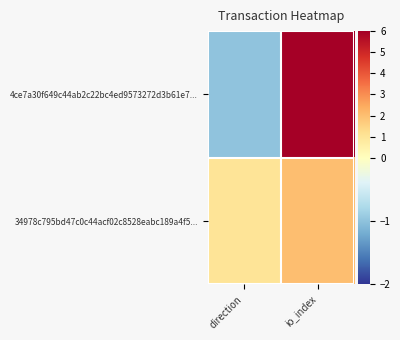

What is the minimum value shown in the chart?

-1